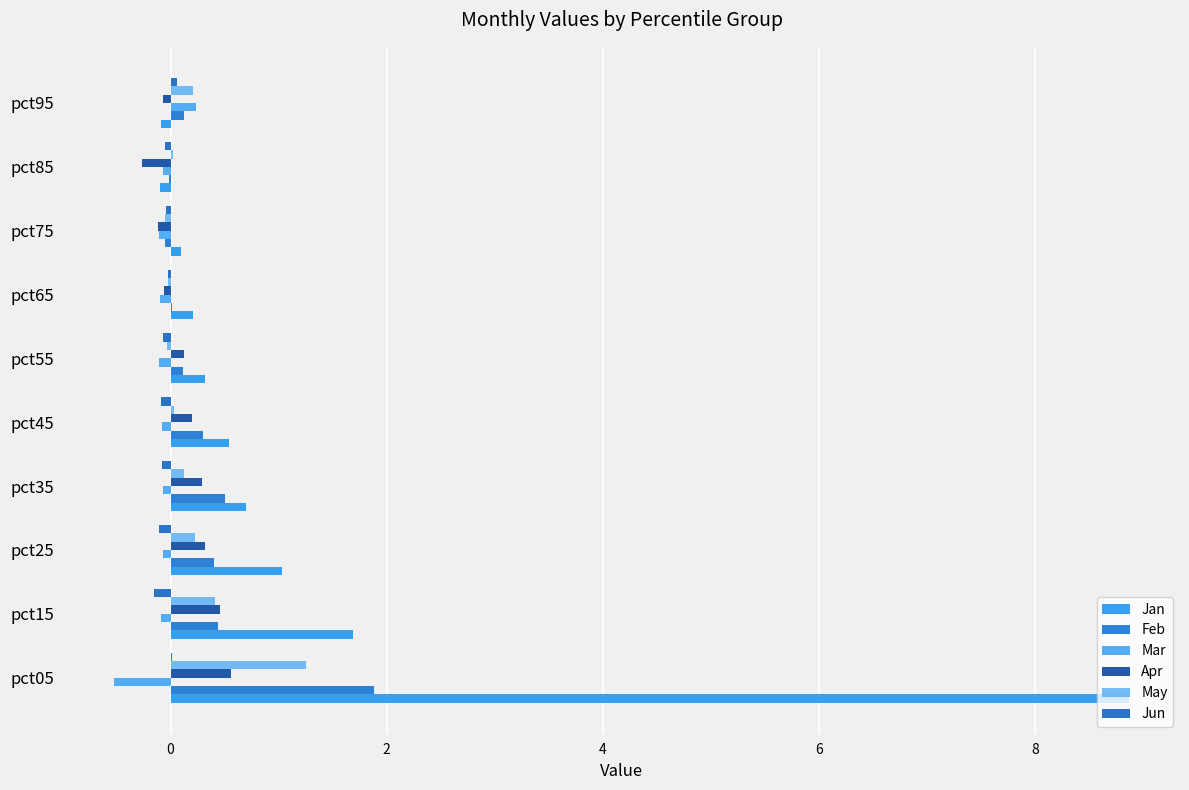

How many distinct data groups are displayed?

6